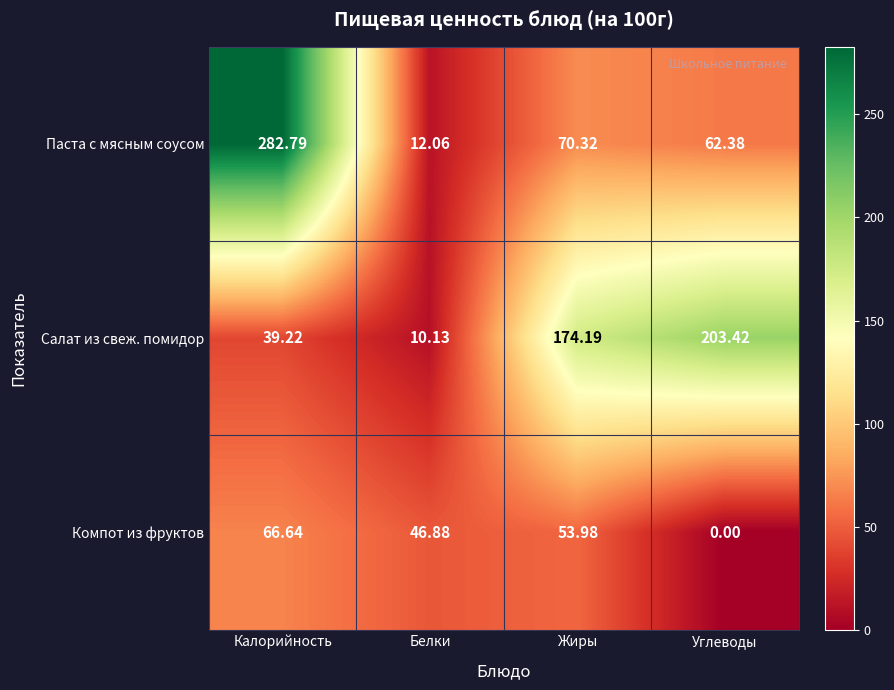

At Белки, list the series in order from largest to smallest.

Компот из фруктов, Паста с мясным соусом, Салат из свеж. помидор